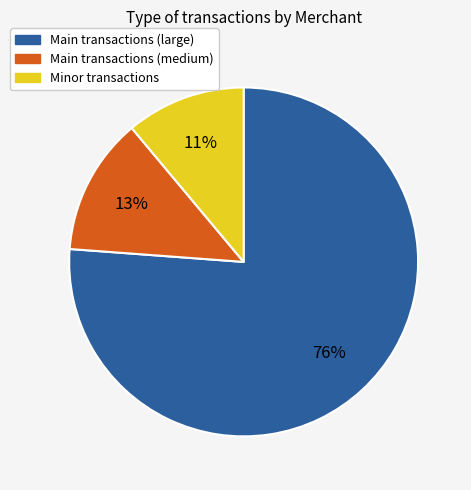

Is there a majority slice in this chart?

Yes